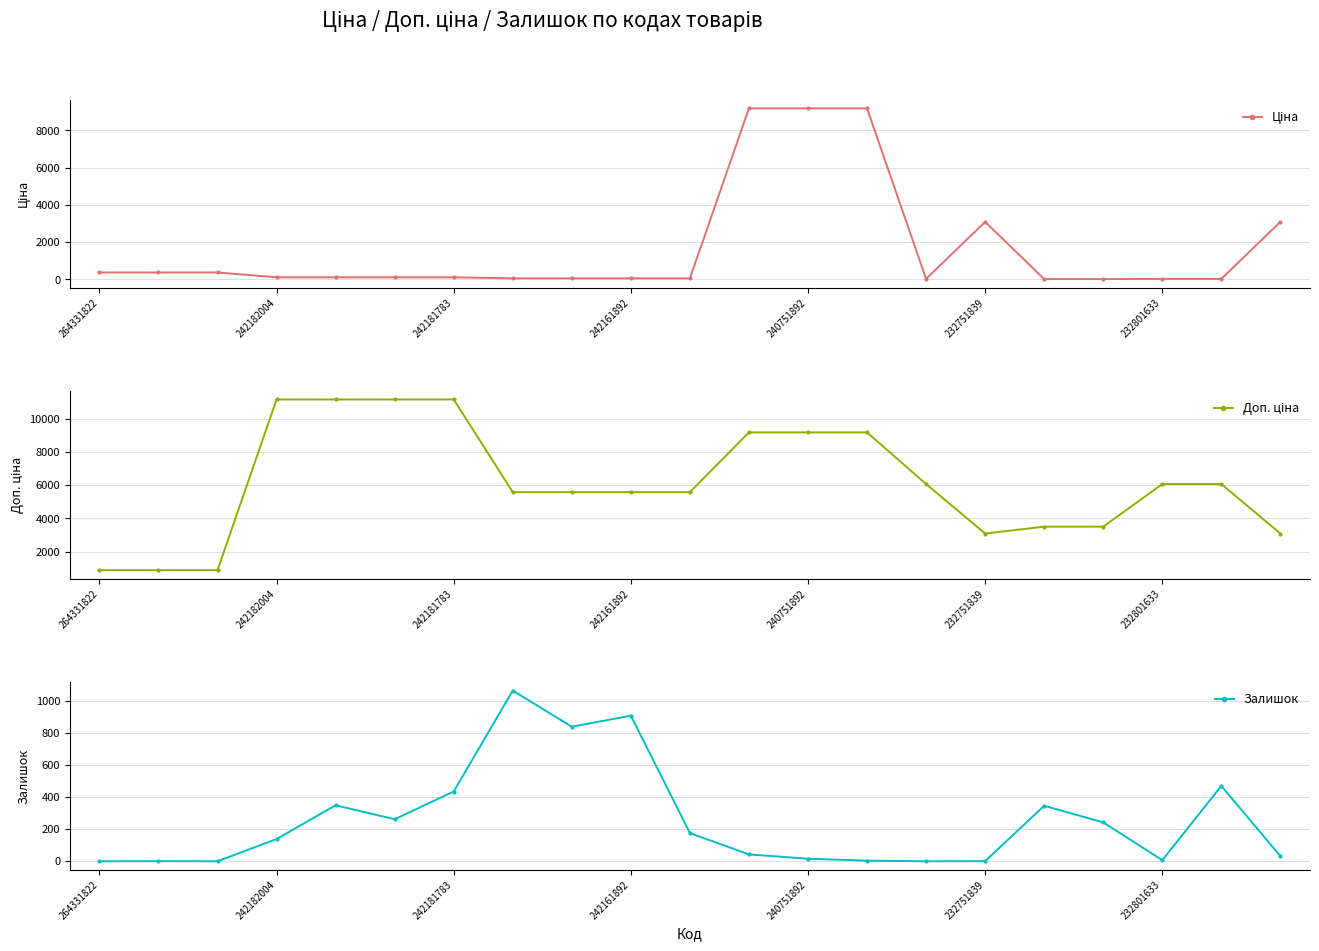

At how many categories does at least one series exceed 3605?

14